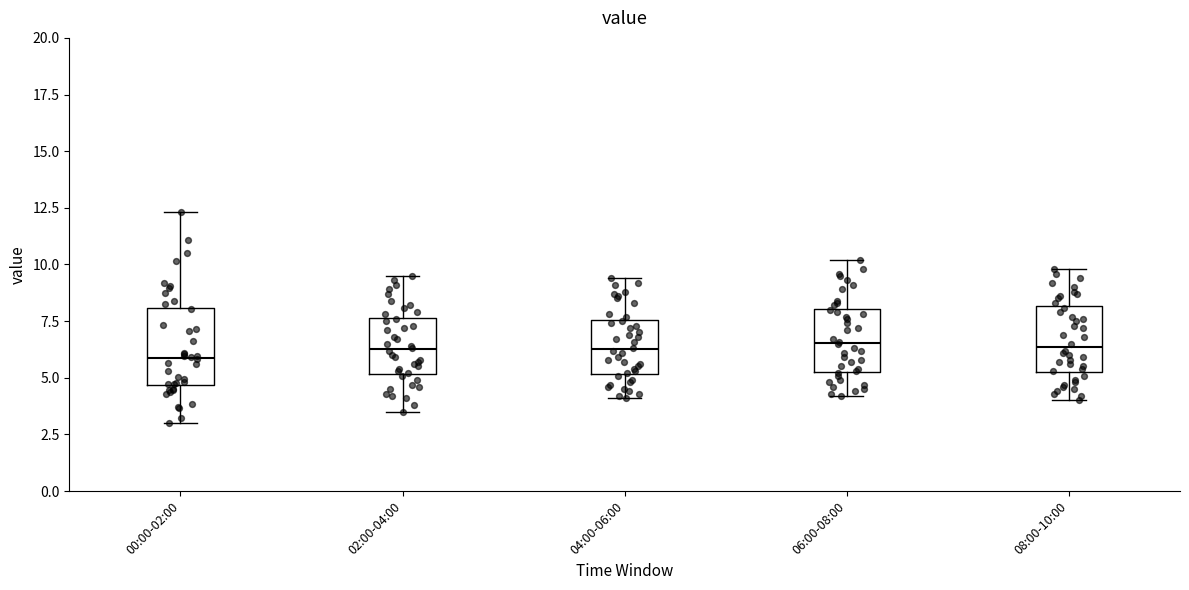

Where does the median line of the box for 04:00-06:00 sit on the y-axis? The values are not printed on the chart, so give them approximately, as read against the axis.

6.5